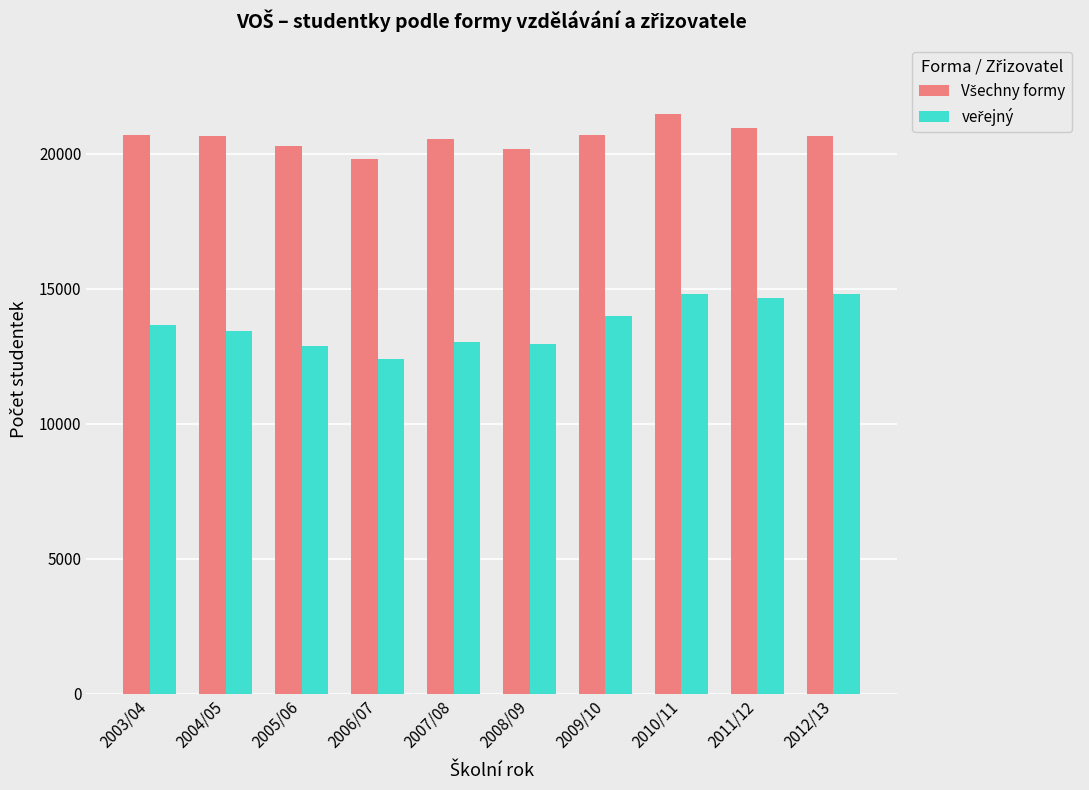

What is the difference between the highest and lowest values at 2003/04?

7036